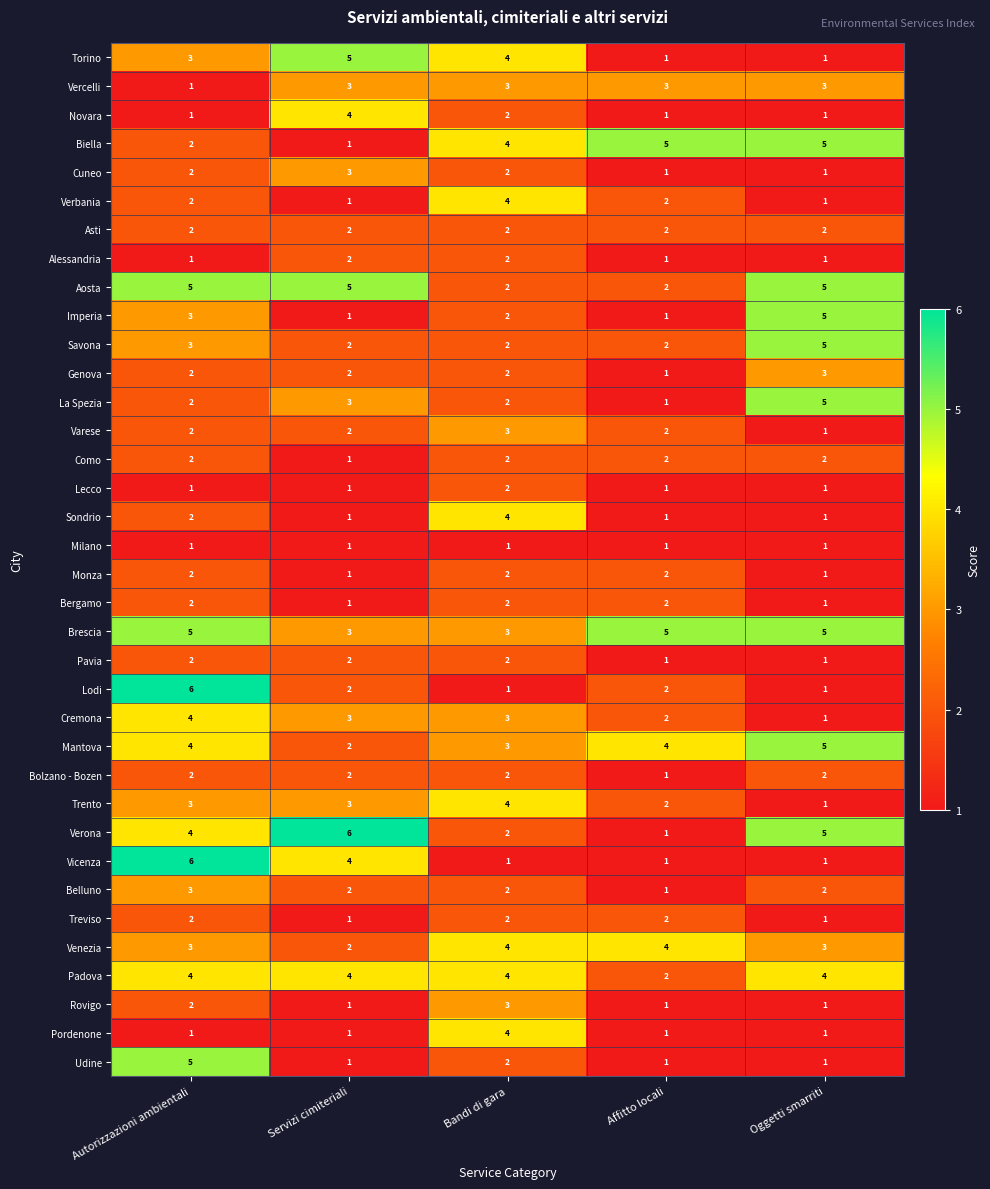

What is the difference between the Lodi values at Servizi cimiteriali and Autorizzazioni ambientali?

4